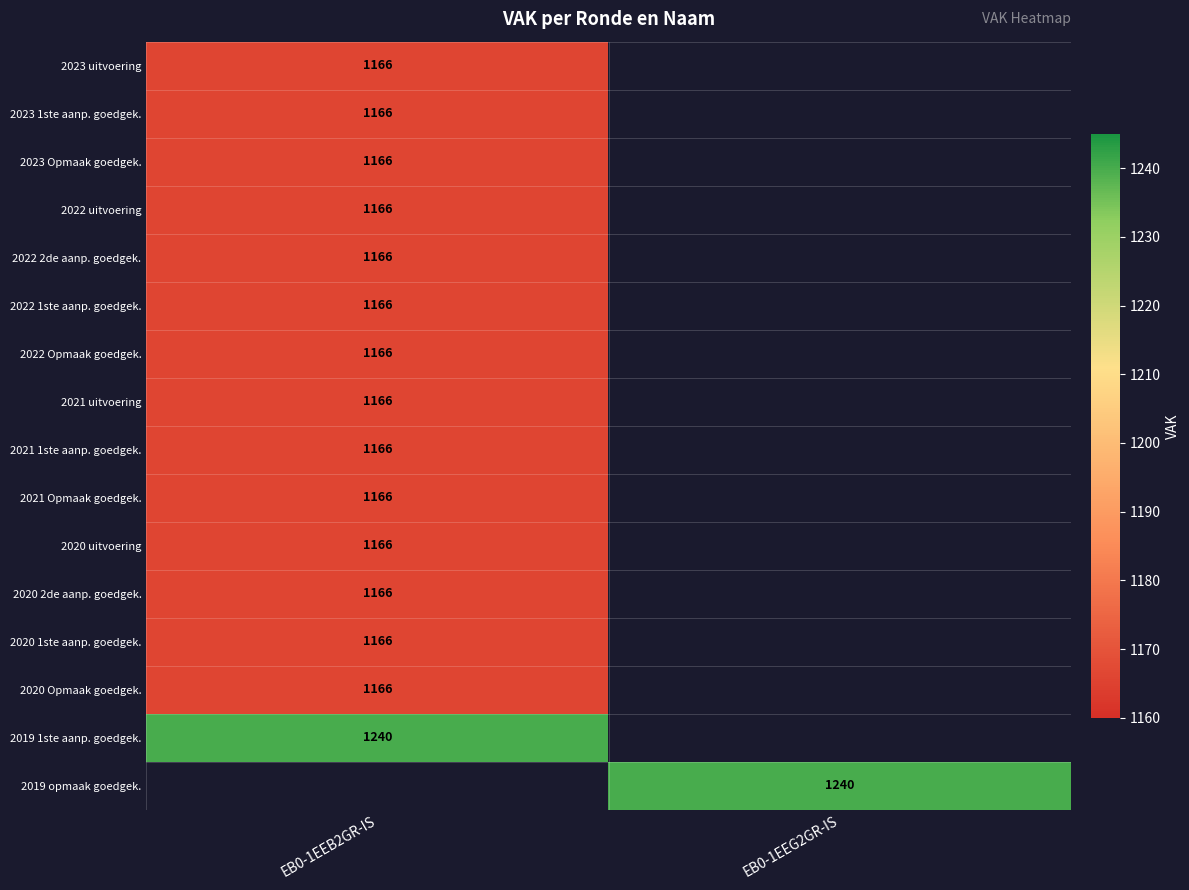

What is the minimum value shown in the chart?

1166.0